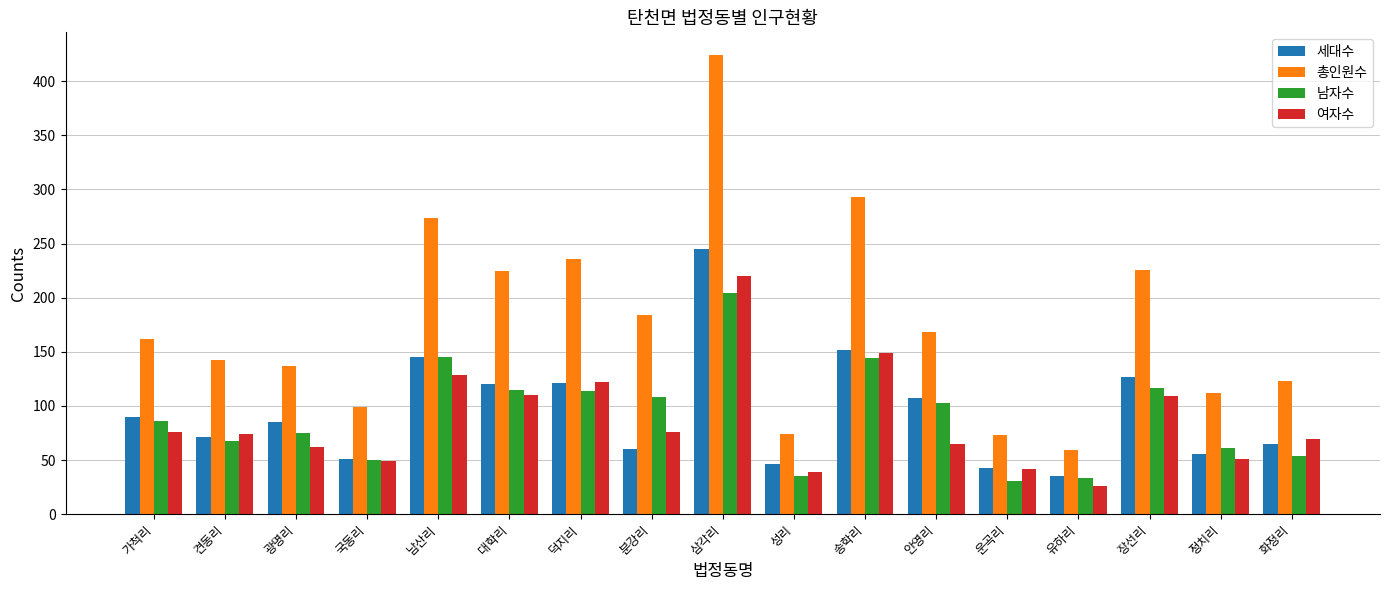

Is it true that 남자수 equals 189 at 분강리?

False